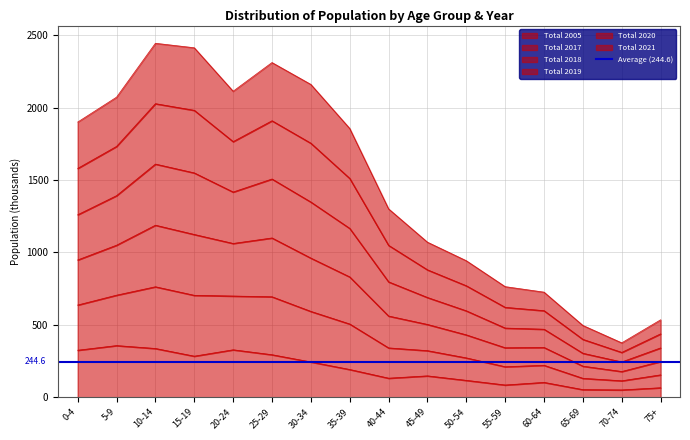

The value of Total 2005 at 15-19 is 284. True or false?

True